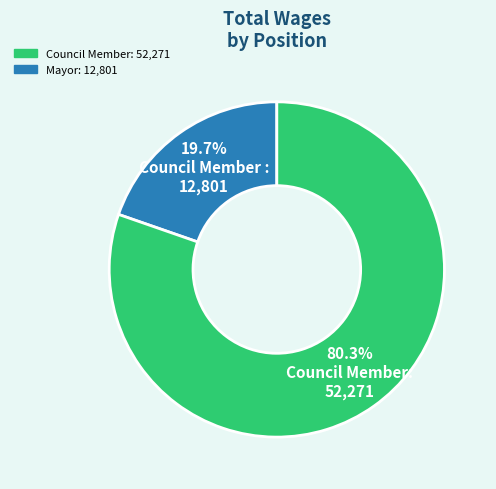

Is there a majority slice in this chart?

Yes